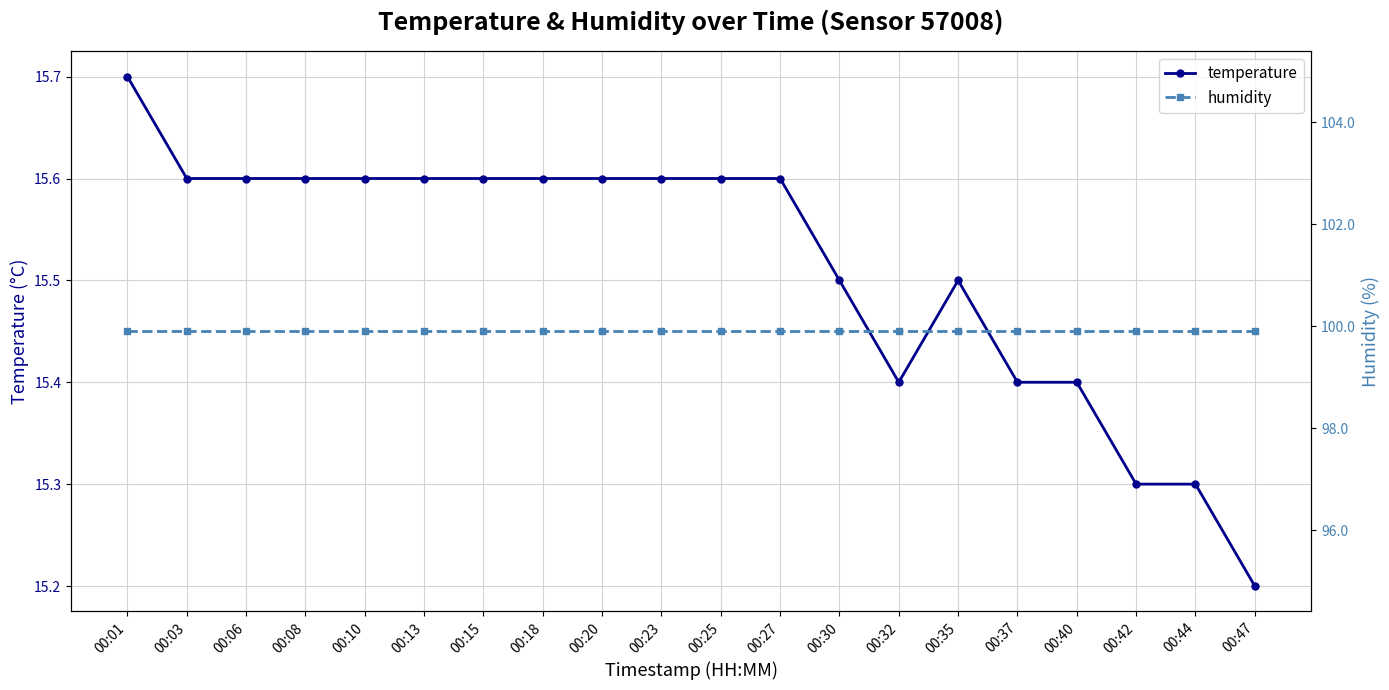

What is the difference between the highest and lowest values at 00:47?

84.7